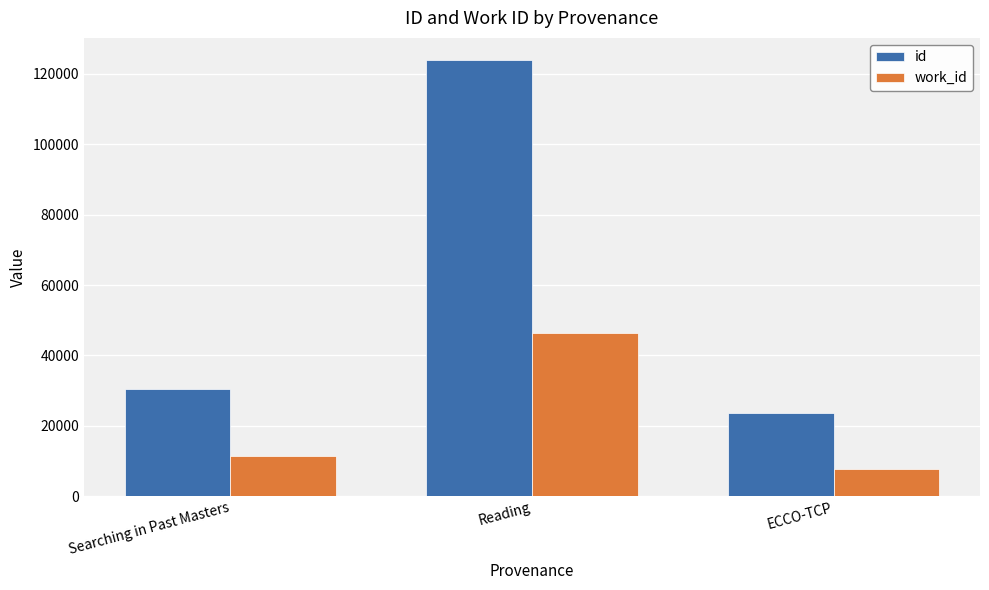

Reading left to right, list all the values displayed in this chart.

id: Searching in Past Masters=30483	Reading=123991	ECCO-TCP=23636
work_id: Searching in Past Masters=11426	Reading=46406	ECCO-TCP=7837